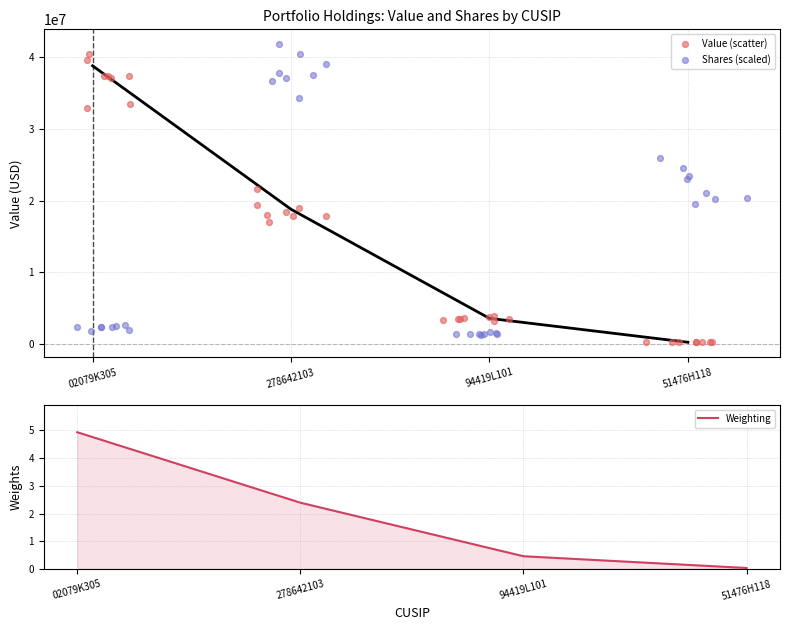

What is the change in value from 94419L101 to 51476H118?

-3329000